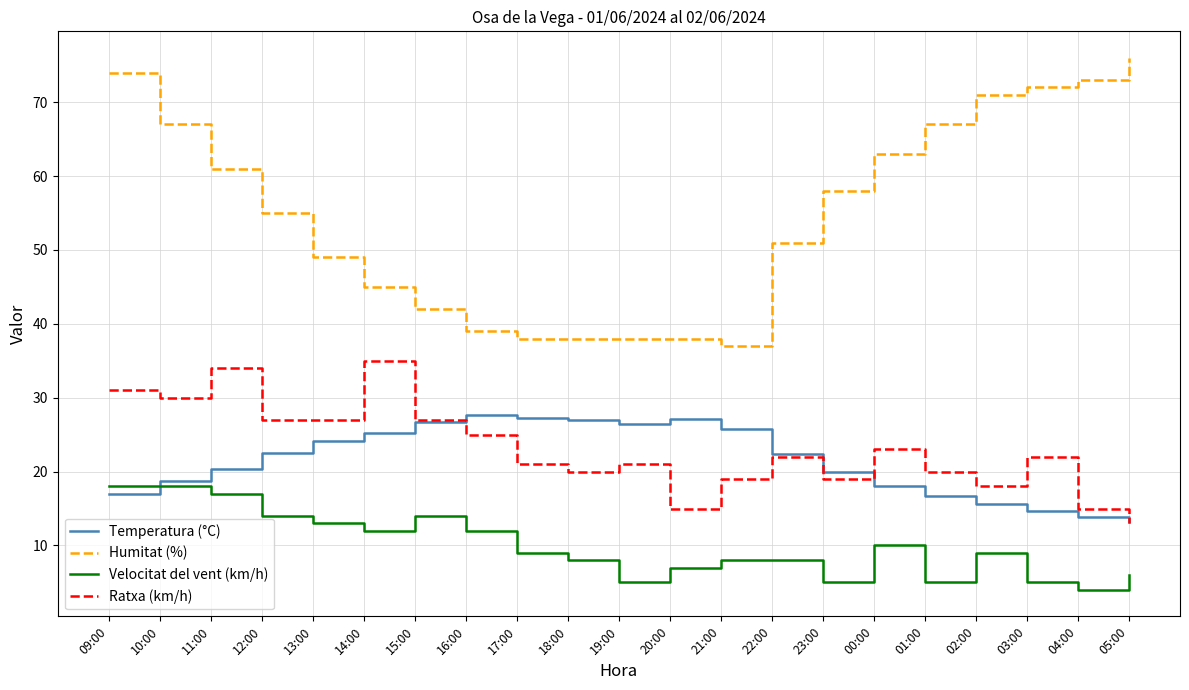

What position from the right is 00:00?

6